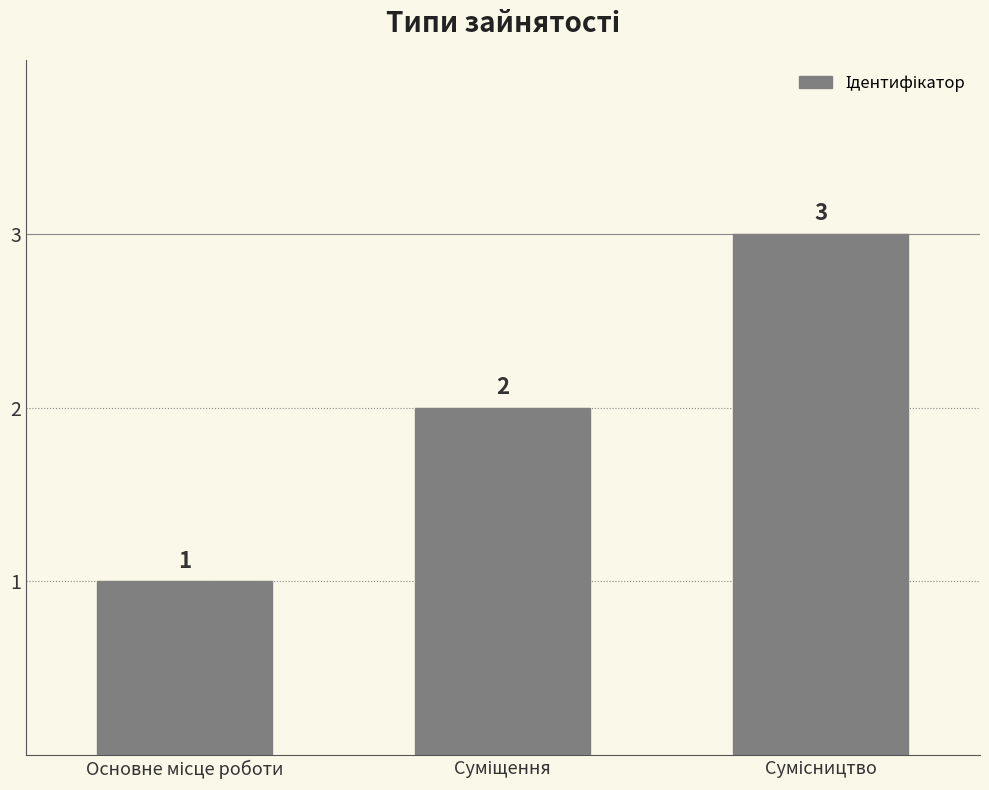

What is the greatest value displayed?

3